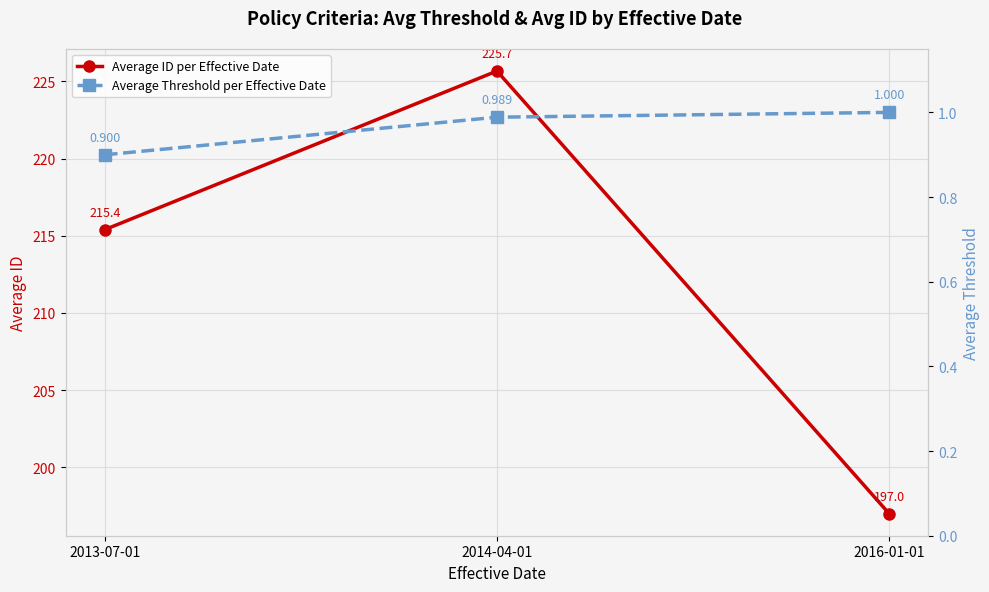

How many categories are shown in the chart?

3